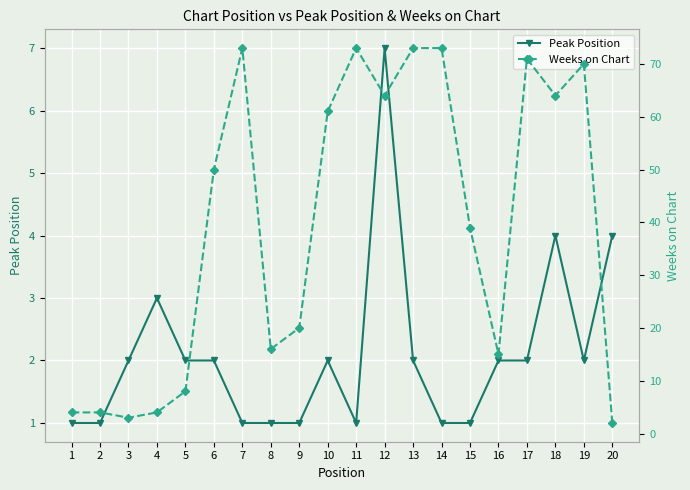

At which category does the chart reach its minimum across all series?

1